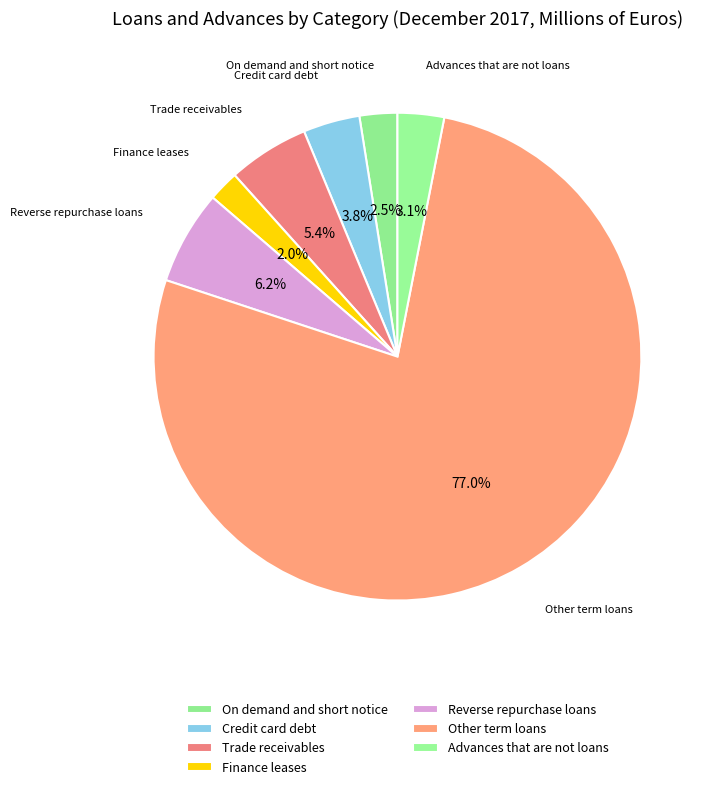

Which category has the biggest portion of the pie?

Other term loans